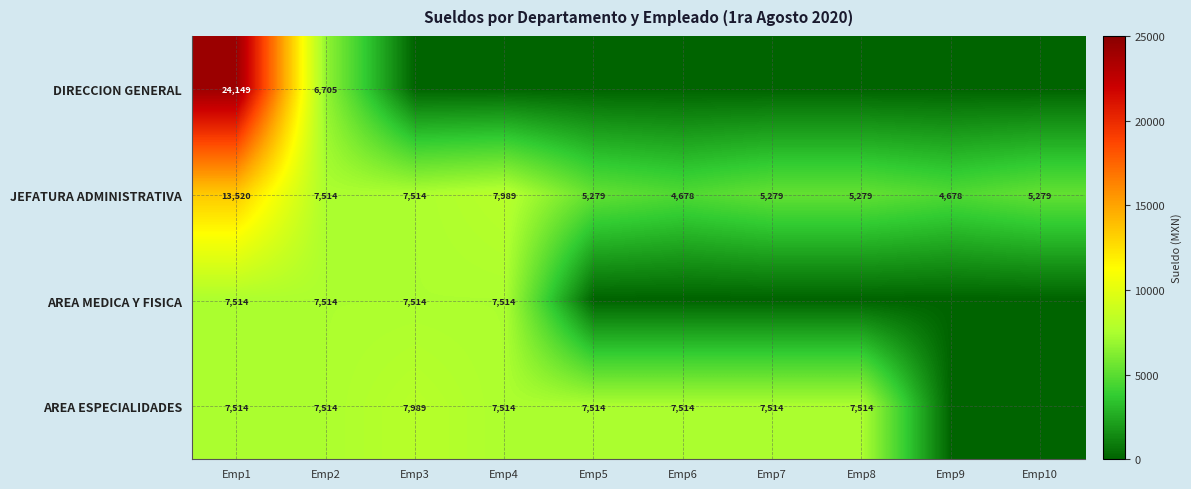

At how many categories does at least one series exceed 13230?

1